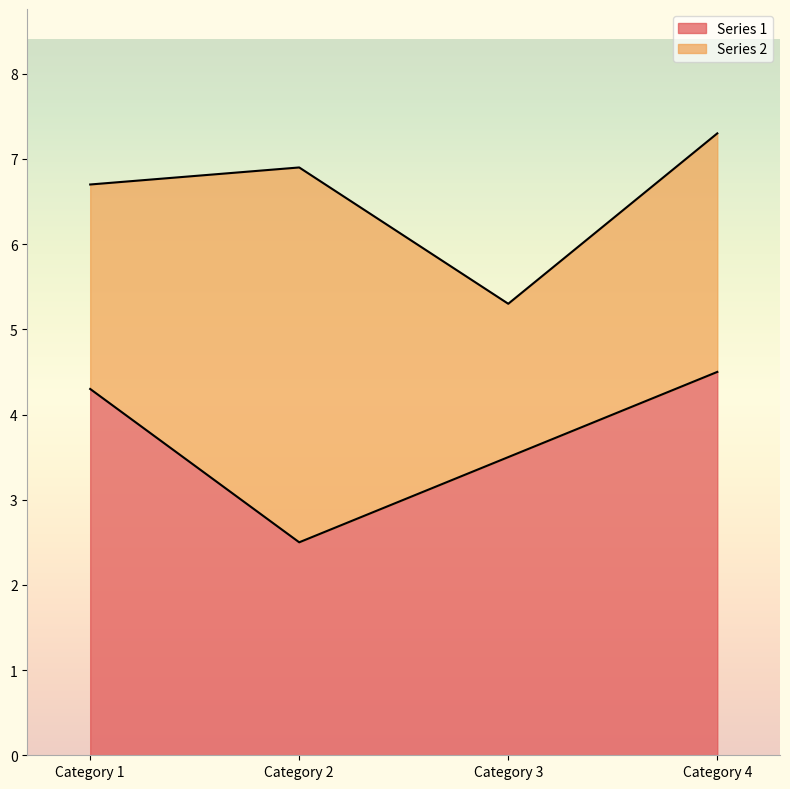

What is the value of the 3rd point from the left?

3.5